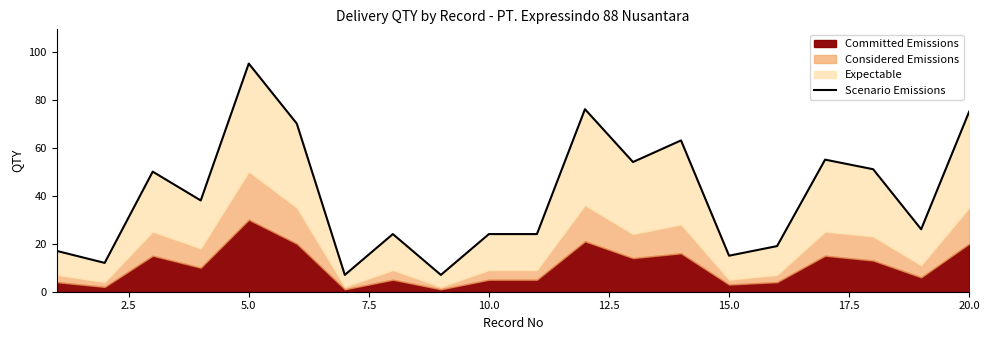

Is it true that the value at 5.0 is 35?

False